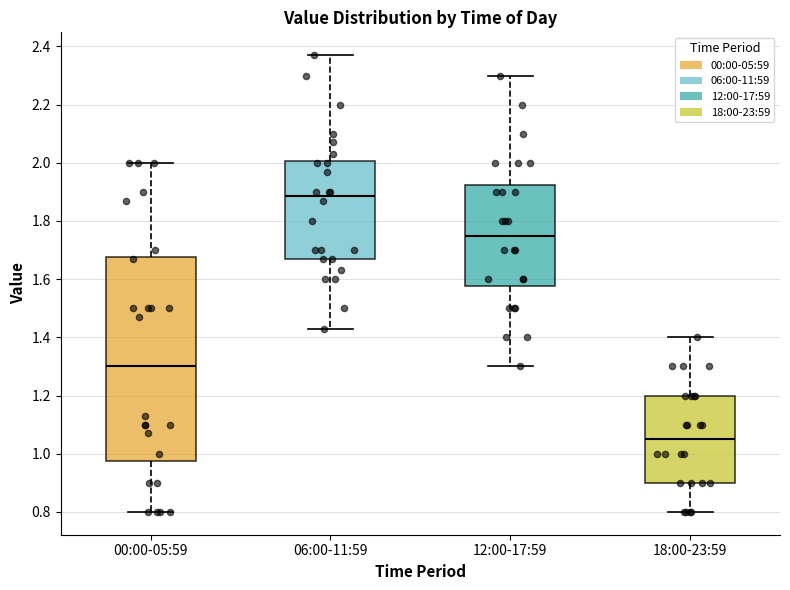

Reading left to right, read every box against the y-axis: the position of its median line, the range the box covers, and the ends of its whiskers. The values are not printed on the chart, so give them approximately, as read against the axis.

00:00-05:59: median 1.30, box 0.98 to 1.68, whiskers 0.80 to 2.00
06:00-11:59: median 1.88, box 1.68 to 2.00, whiskers 1.44 to 2.38
12:00-17:59: median 1.76, box 1.58 to 1.92, whiskers 1.30 to 2.30
18:00-23:59: median 1.06, box 0.90 to 1.20, whiskers 0.80 to 1.40